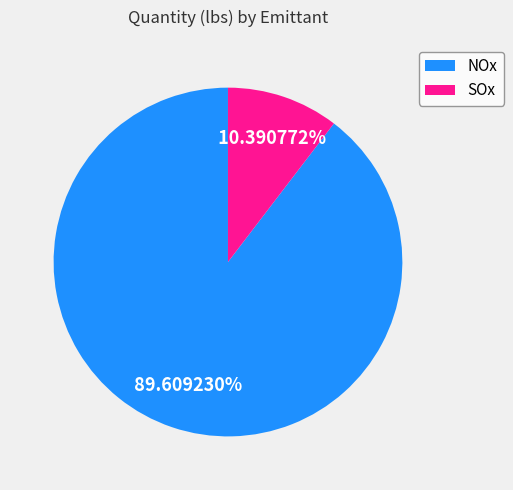

Which has a higher value, NOx or SOx?

NOx